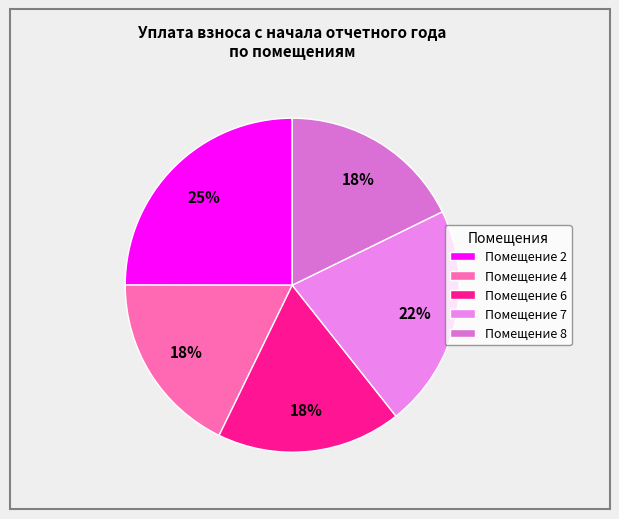

How many segments does this pie chart have?

5